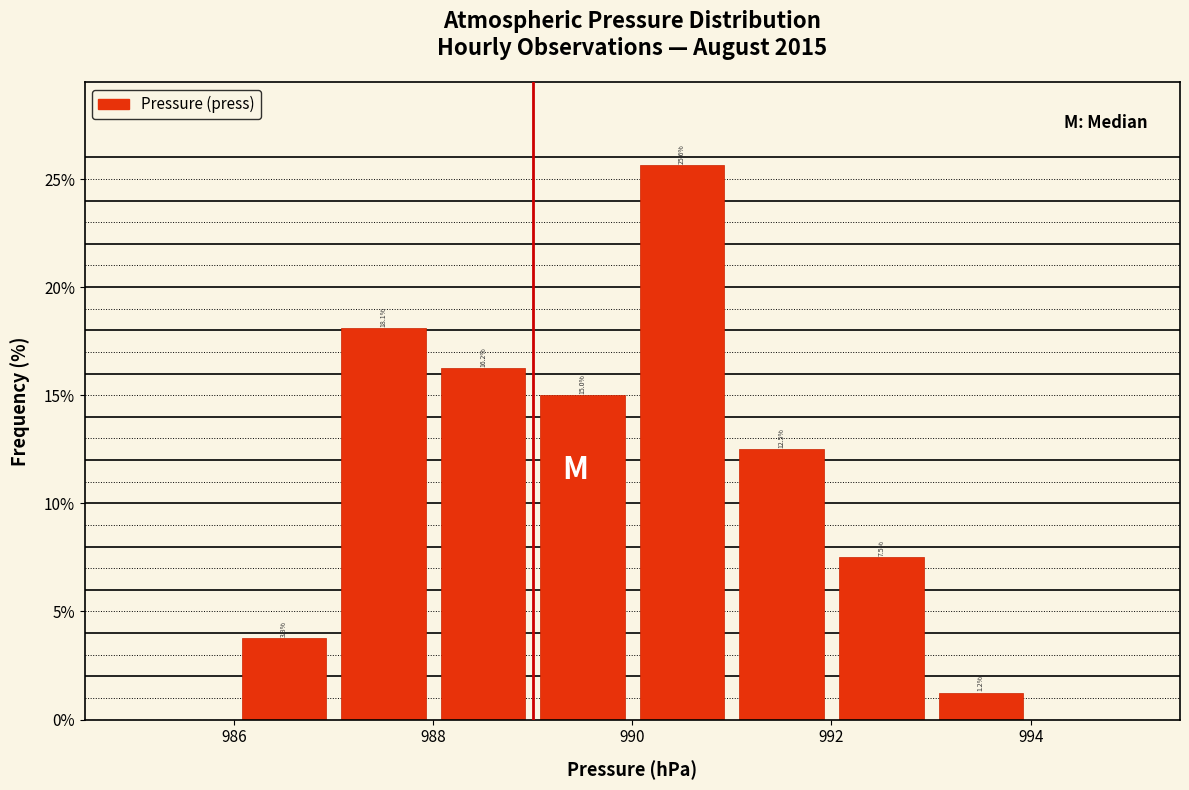

Which range on the x-axis has the tallest bar?

990 to 991